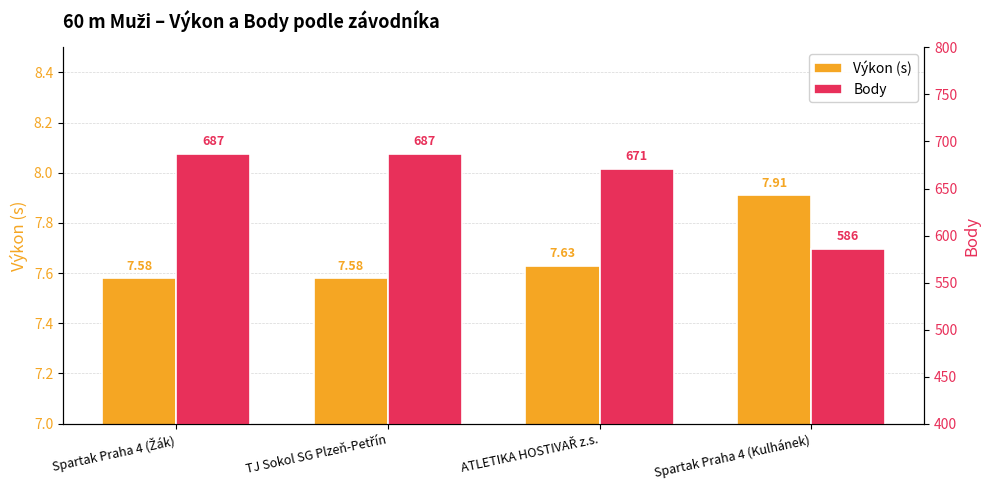

Are the bars horizontal?

No